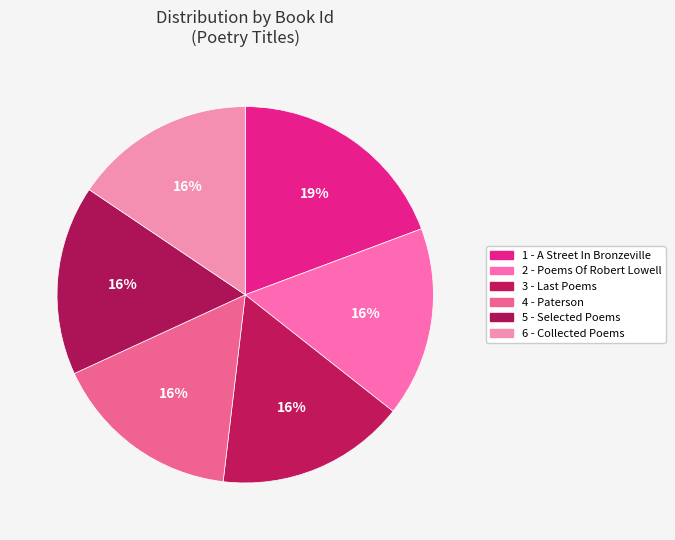

How many segments does this pie chart have?

6